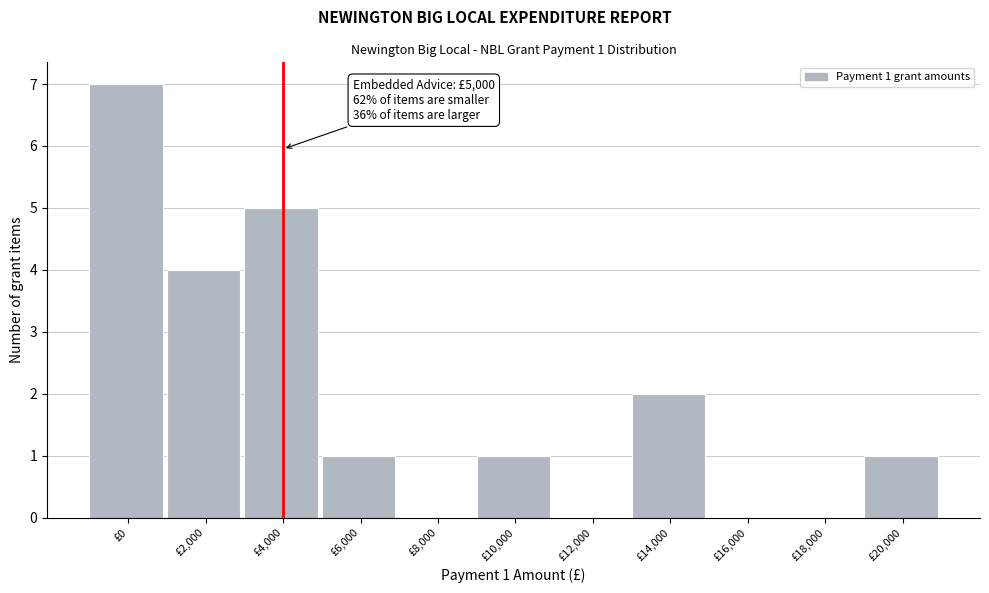

Reading left to right, what are all the values shown in this chart?

£0=7	£2,000=4	£4,000=5	£6,000=1	£8,000=0	£10,000=1	£12,000=0	£14,000=2	£16,000=0	£18,000=0	£20,000=1